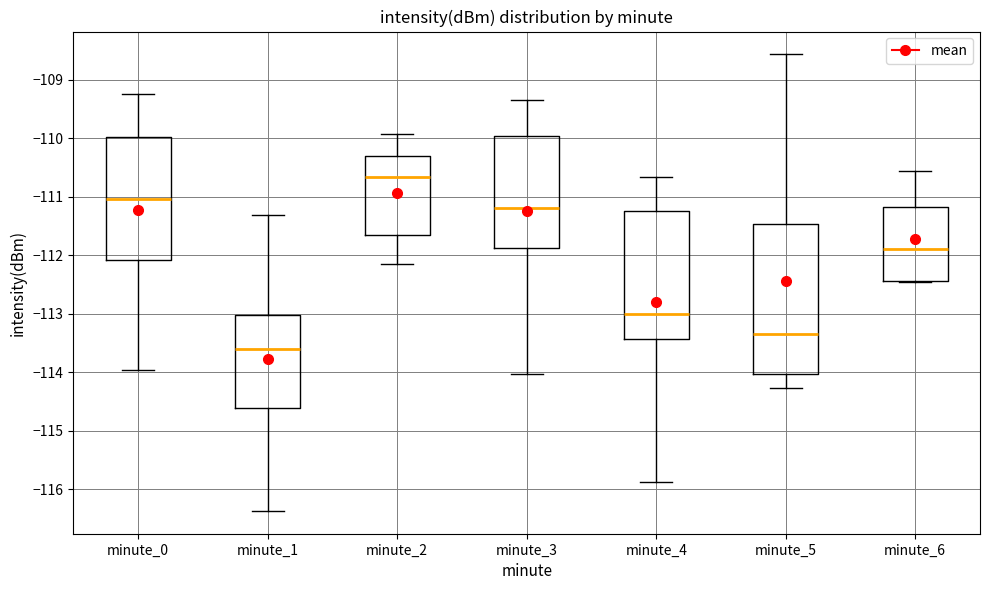

Which box's median line is the lowest?

minute_1